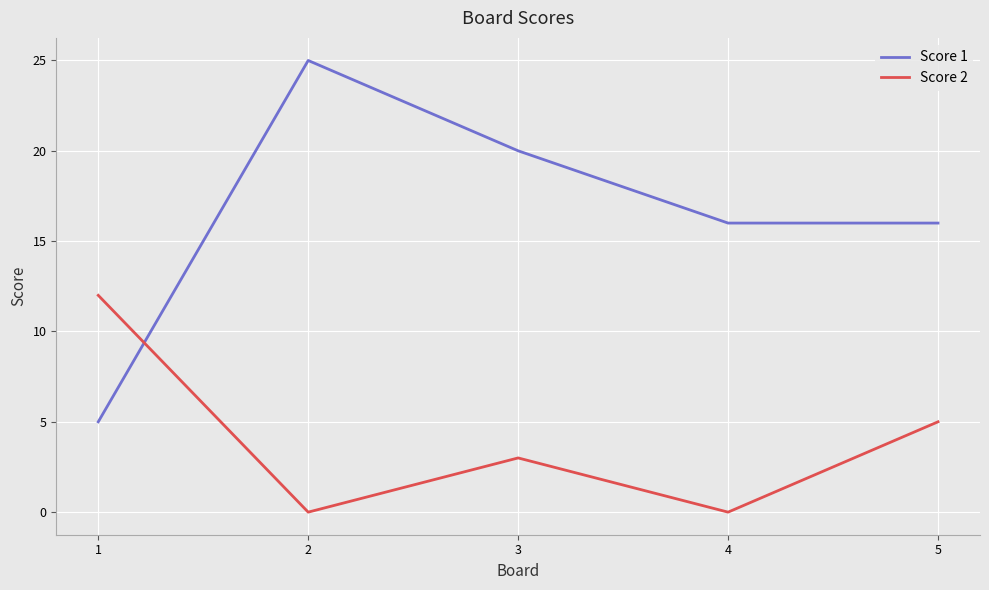

At how many categories does at least one series exceed 21?

1